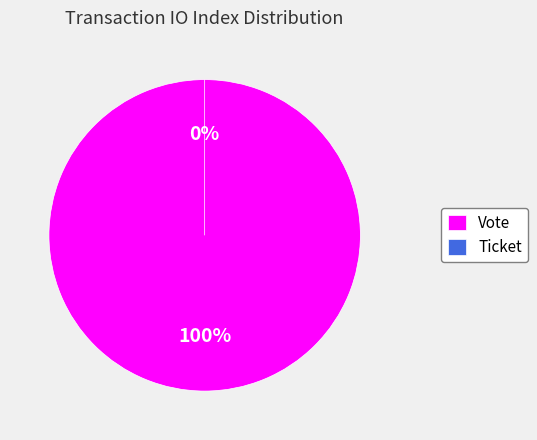

To the nearest percent, what is the difference between the largest and smallest slice percentages?

100%